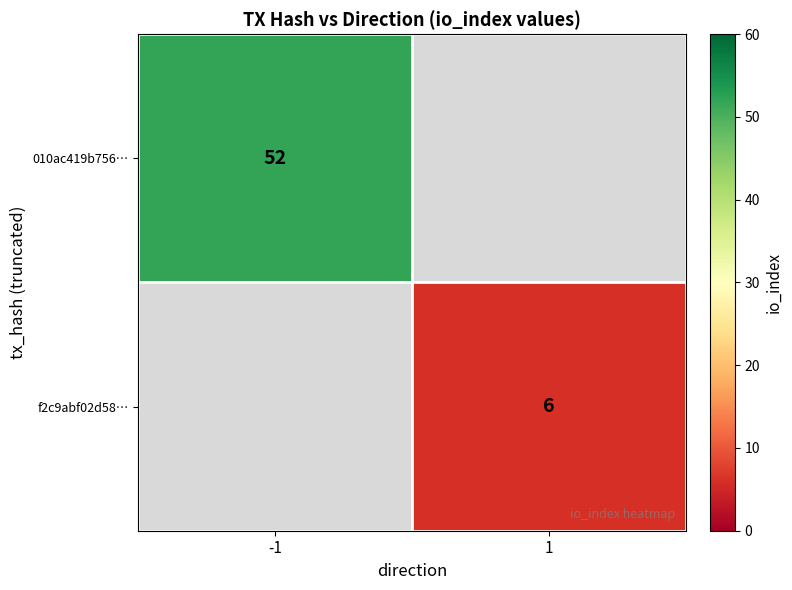

Between 1 and -1, which is larger?

-1